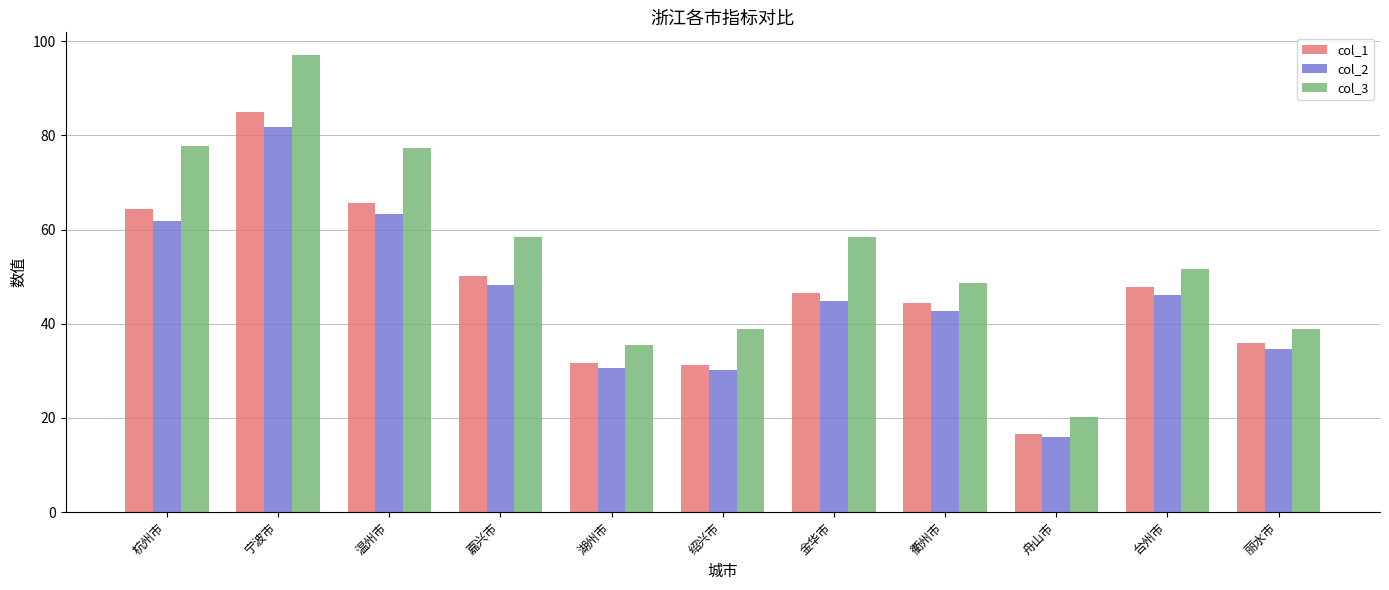

The value of col_2 at 丽水市 is 22.2. True or false?

False